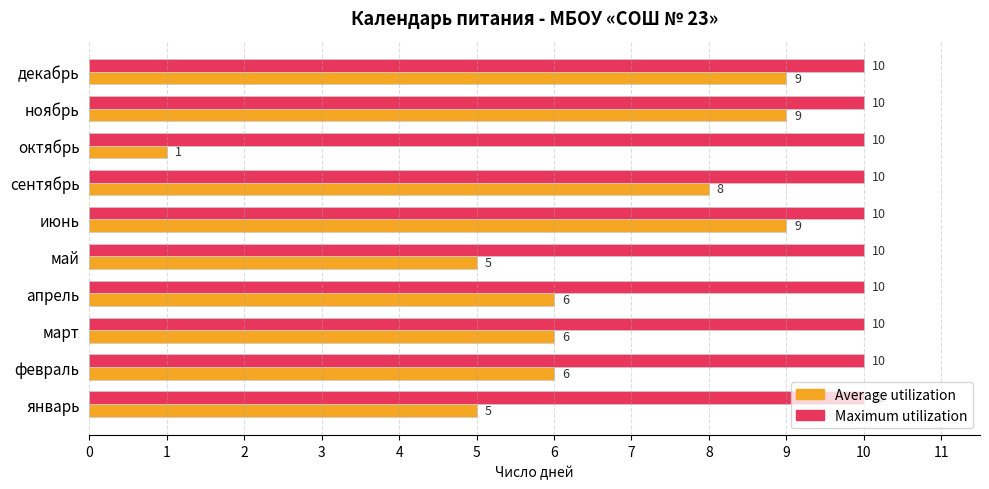

Rank the series at сентябрь from highest to lowest value.

Maximum utilization, Average utilization